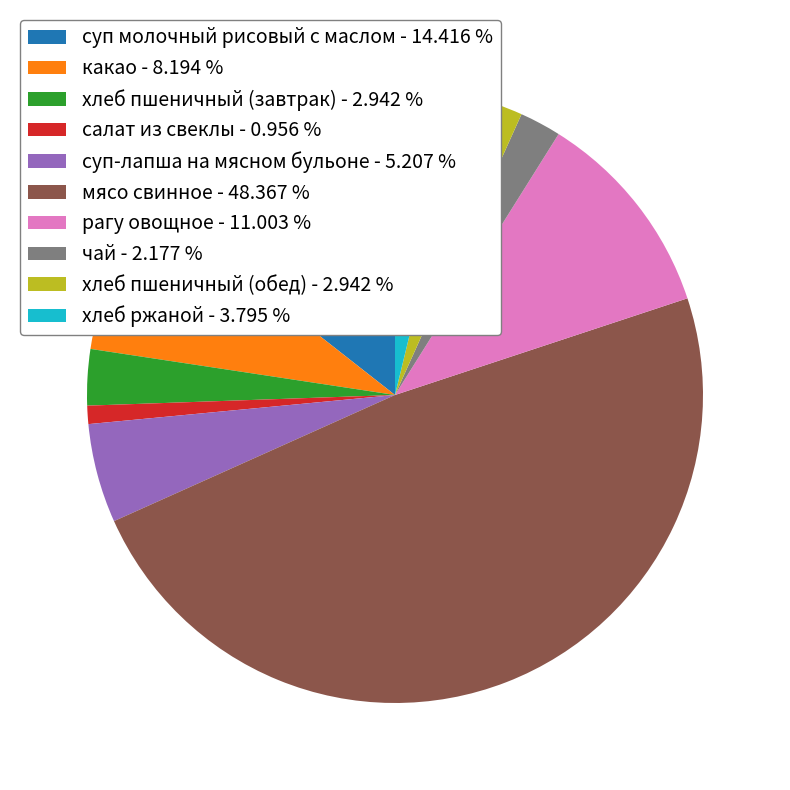

Is it true that рагу овощное is 11% of the pie?

True